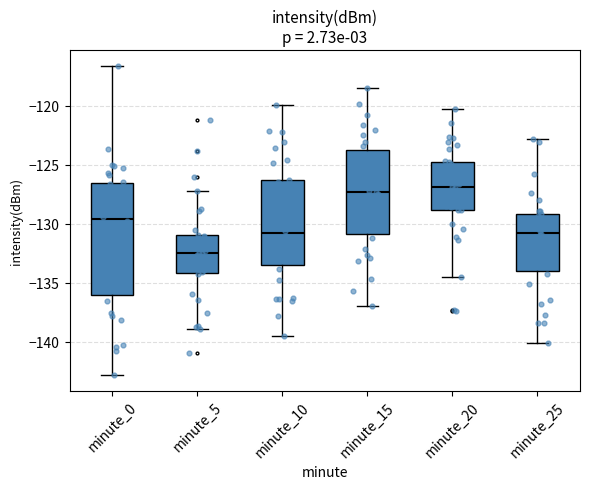

Where is the lower edge of the box for minute_25 on the y-axis? The values are not printed on the chart, so give them approximately, as read against the axis.

-134.0